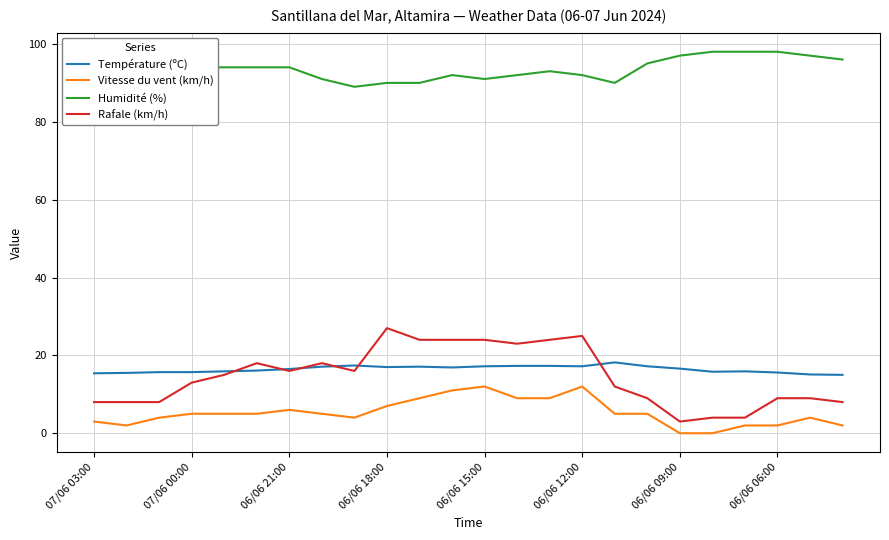

What is the maximum value for Température (ºC)?

18.2